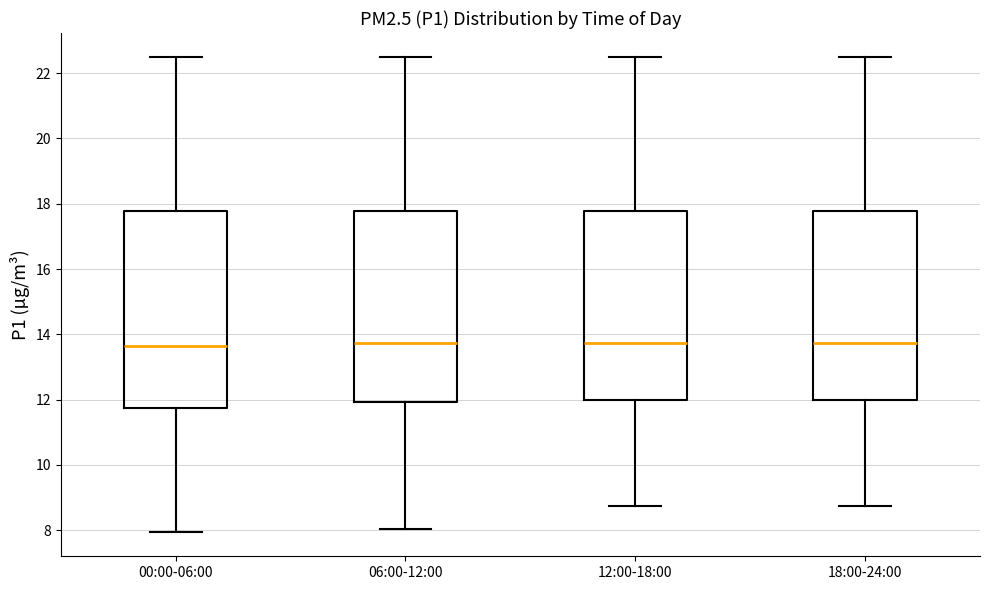

Where is the upper edge of the box for 00:00-06:00 on the y-axis? The values are not printed on the chart, so give them approximately, as read against the axis.

17.8